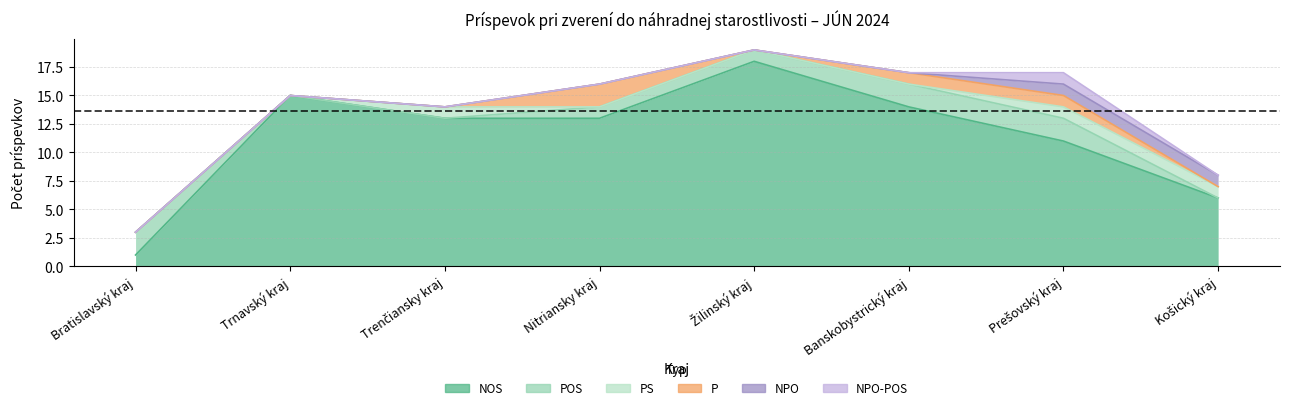

What is the total value across all series at Žilinský kraj?

19